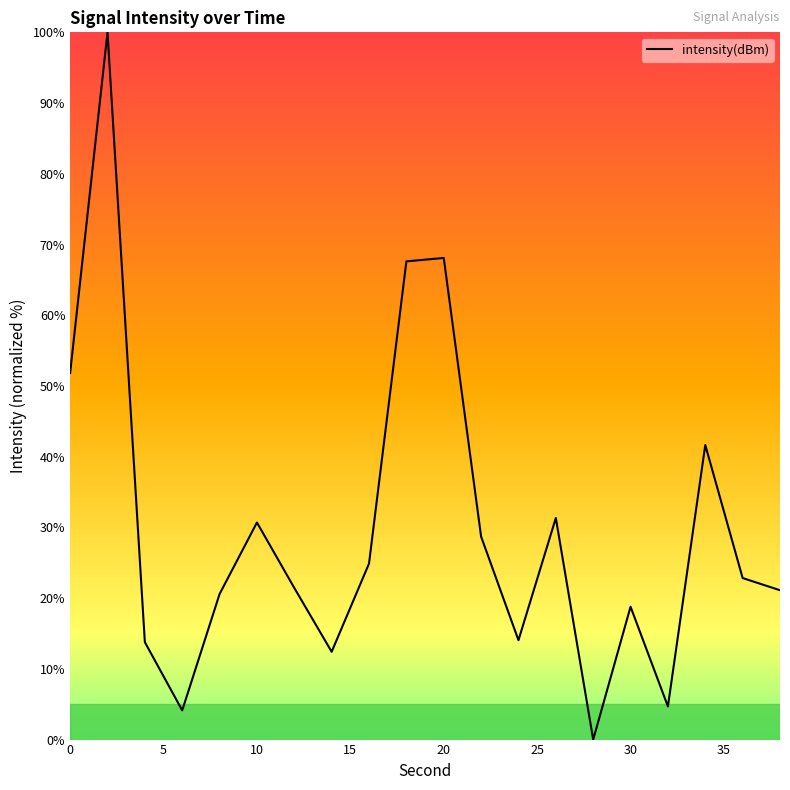

What is the maximum value shown in the chart?

100.0